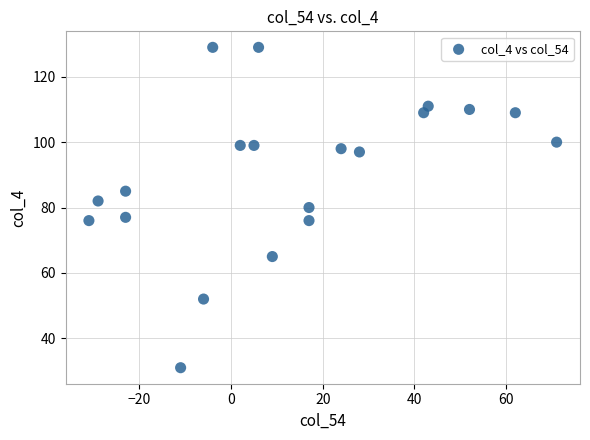

What is the range of X values (max minus min)?

102